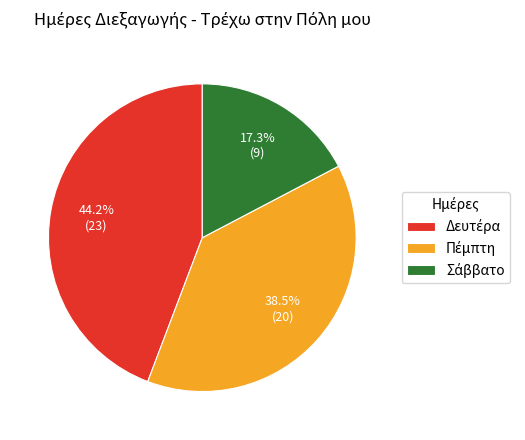

Does any single category account for the majority?

No